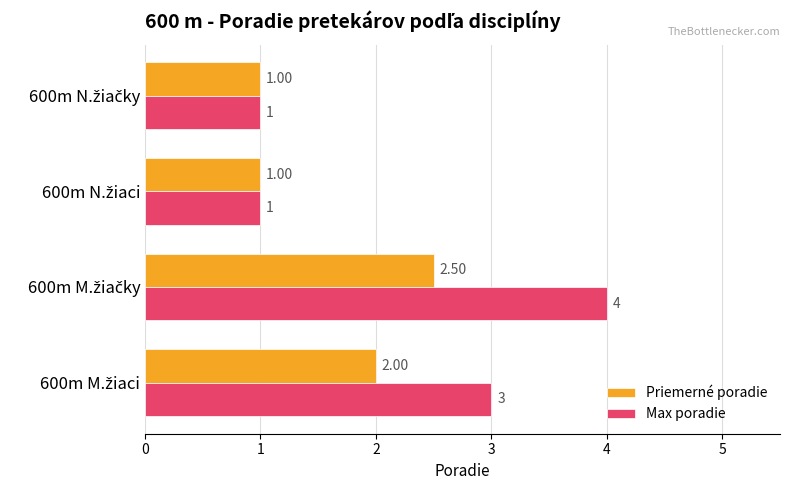

How many Max poradie values are between 1 and 4?

4